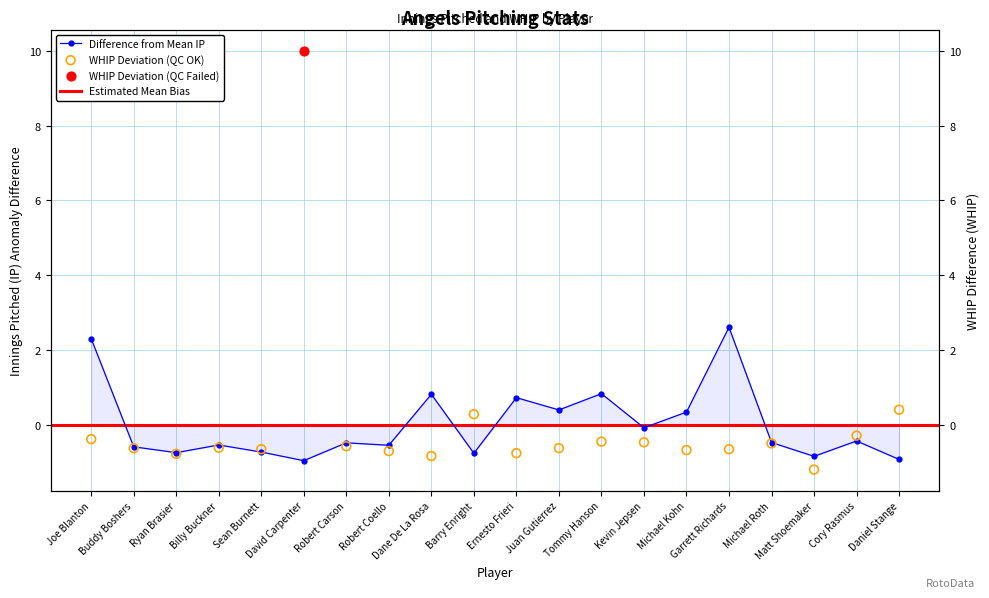

What is the change in value from Robert Coello to Michael Roth?

+0.1